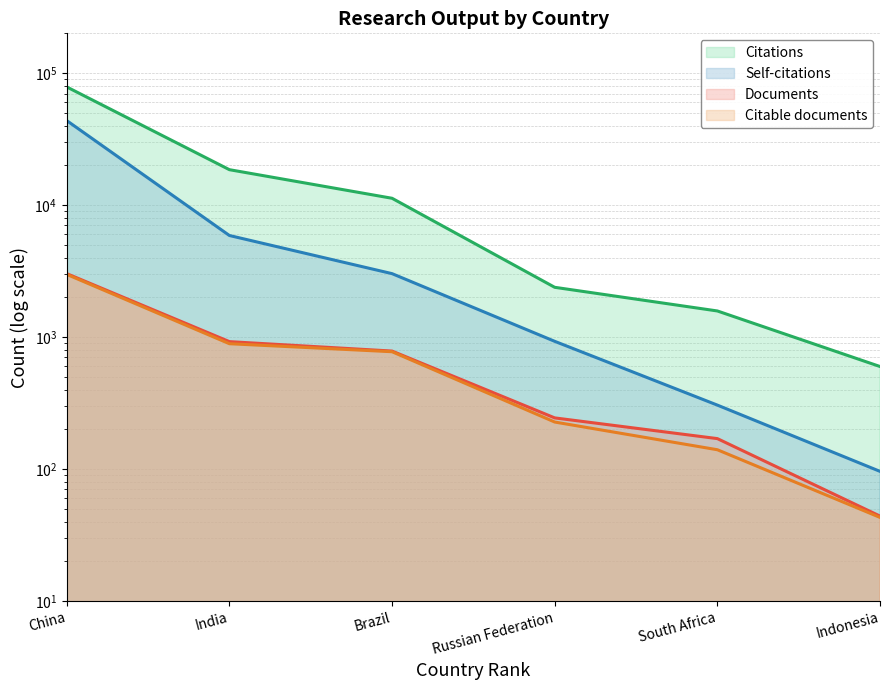

Which series has the widest spread of values?

Citations